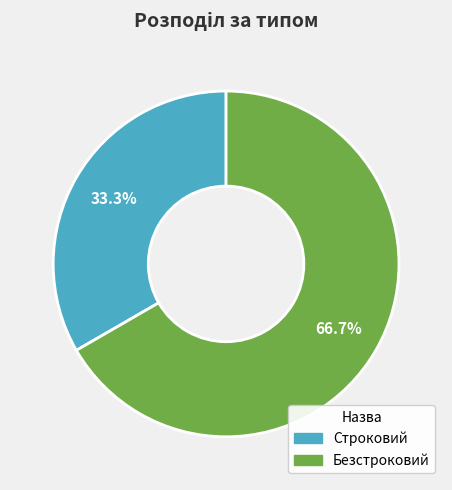

Combined, what portion of the pie is Строковий and Безстроковий?

100.0%